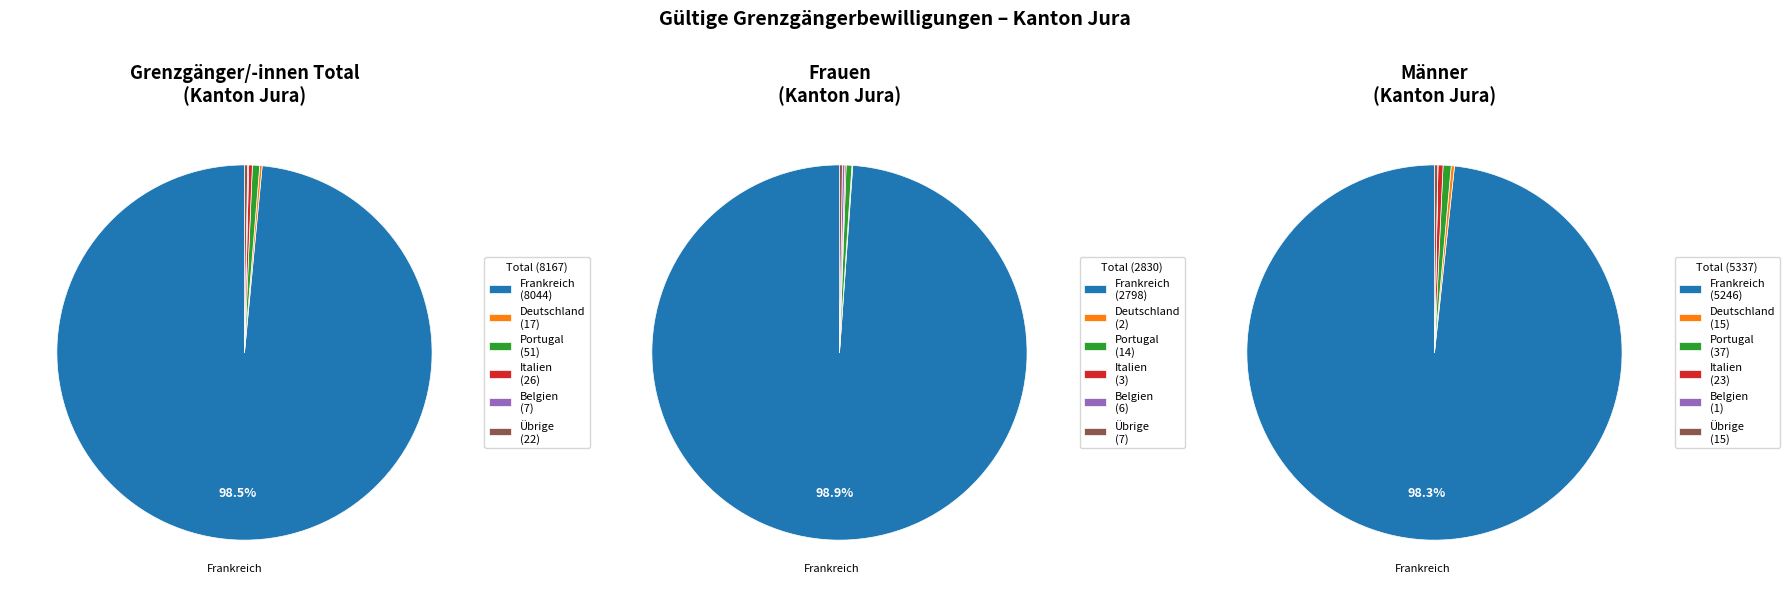

Which category has the biggest portion of the pie?

Frankreich